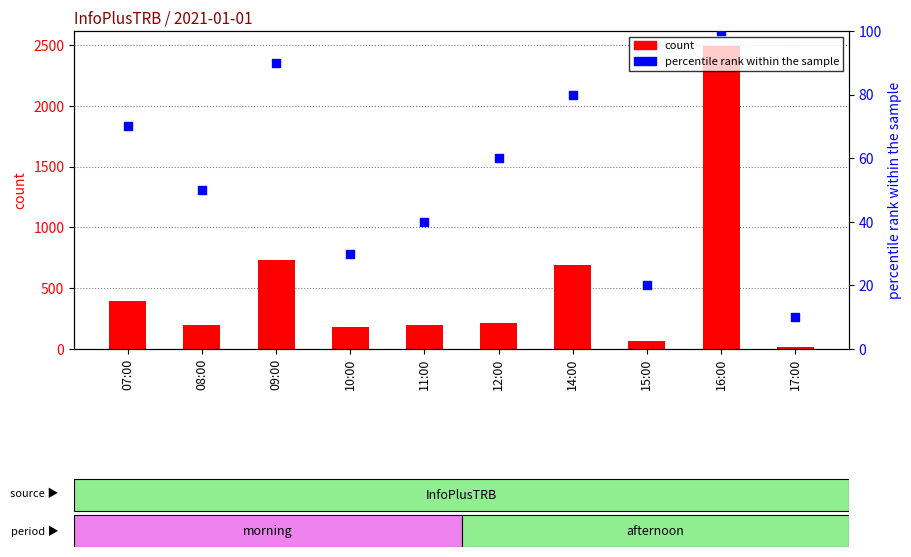

Which series has the largest total across all categories?

count